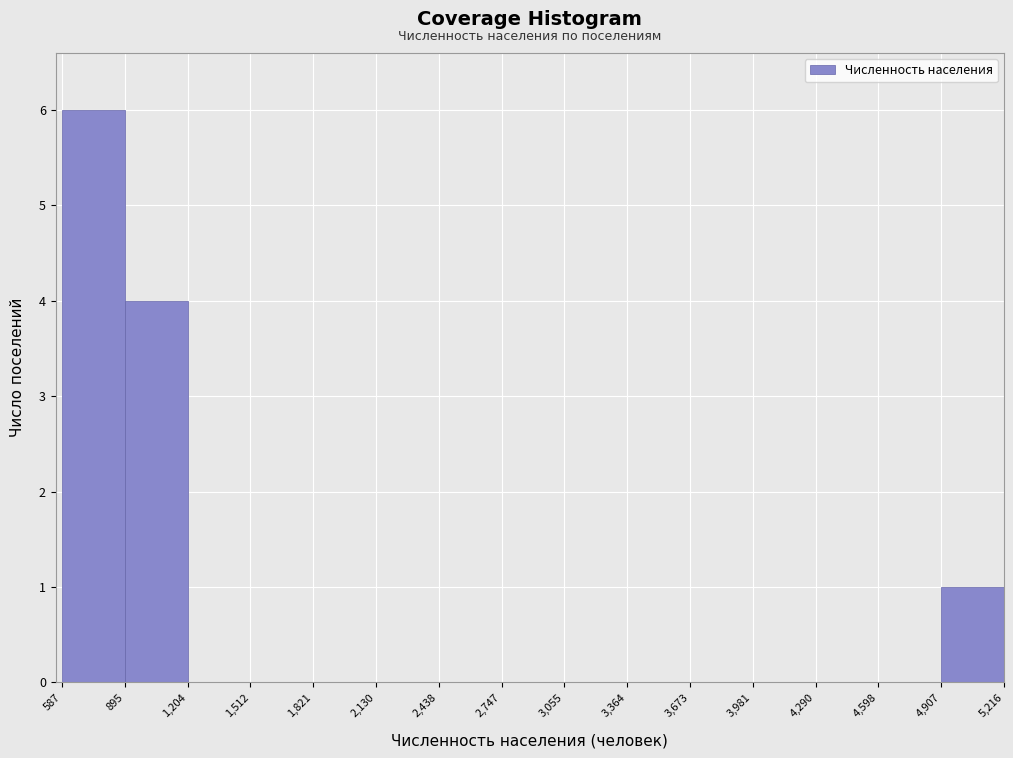

How tall is the bar that spans 4,907 to 5,216 on the x-axis? The values are not printed on the chart, so give them approximately, as read against the axis.

1